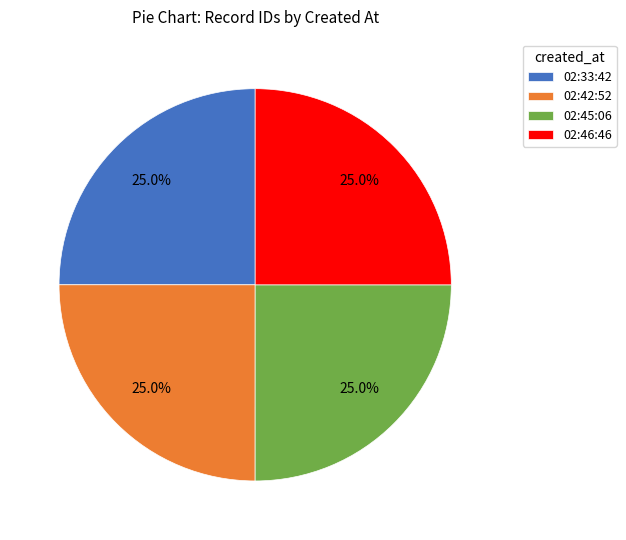

What portion of the pie excludes 02:42:52?

75.0%